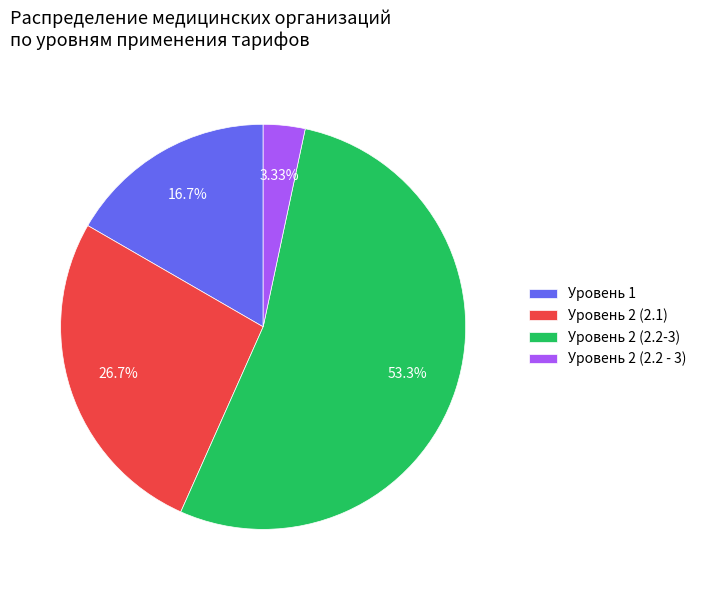

What is the ratio of the value at Уровень 2 (2.2-3) to the value at Уровень 2 (2.2 - 3)?

16.0